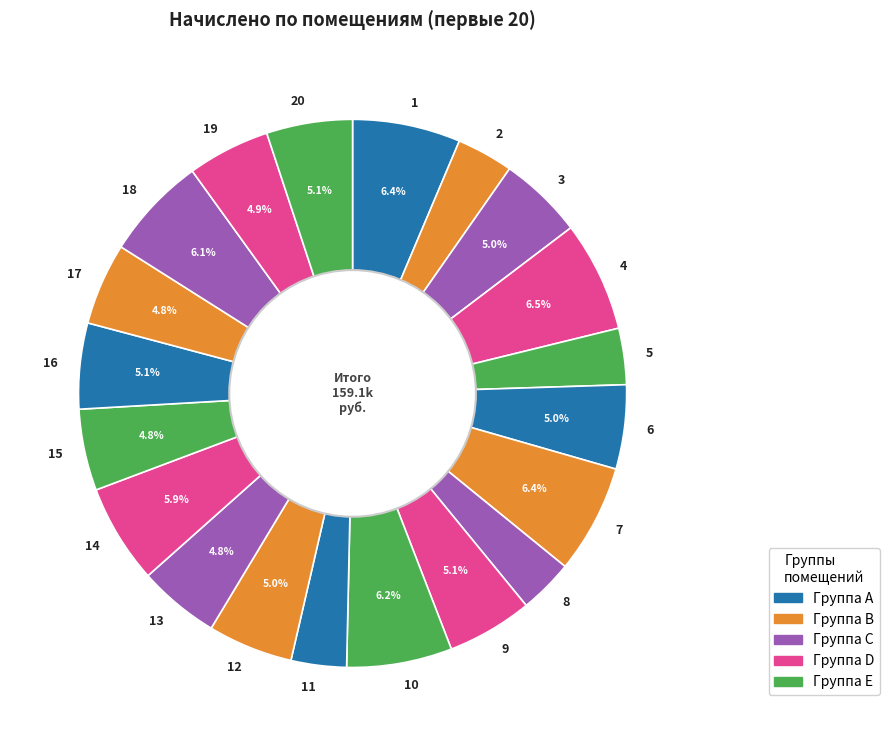

To the nearest percent, what is the difference between the largest and smallest slice percentages?

3%